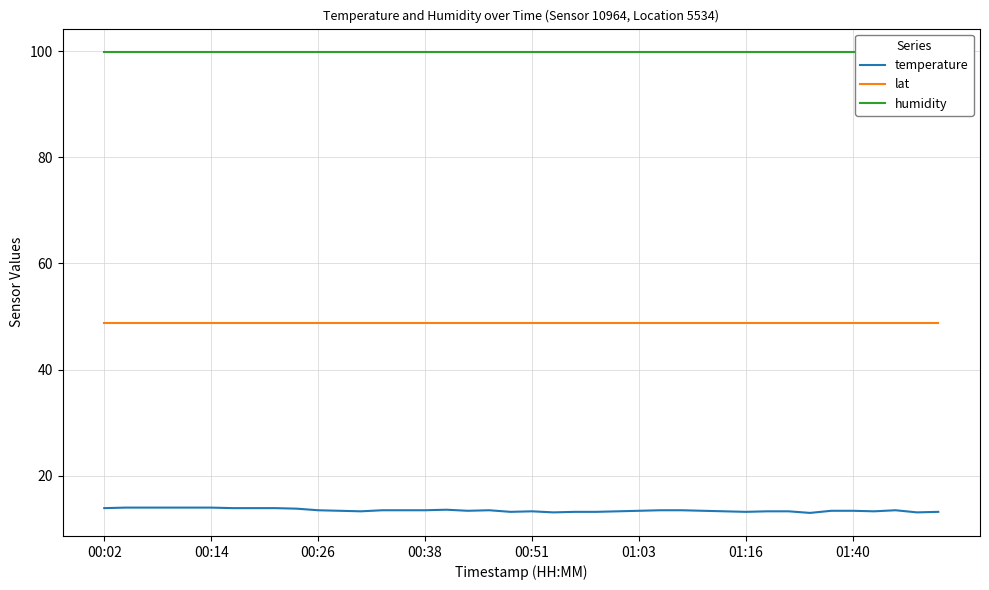

What is the minimum value shown in the chart?

13.0